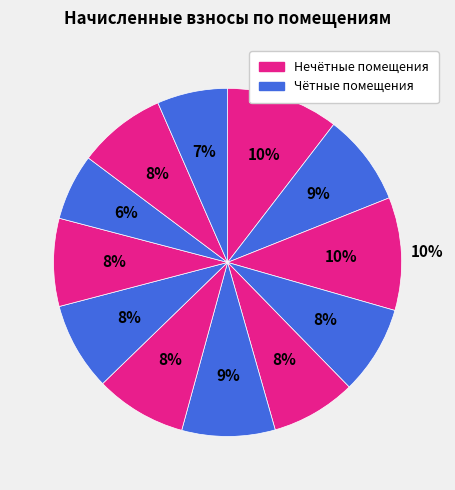

What percentage is NOT represented by 12?

93.4%